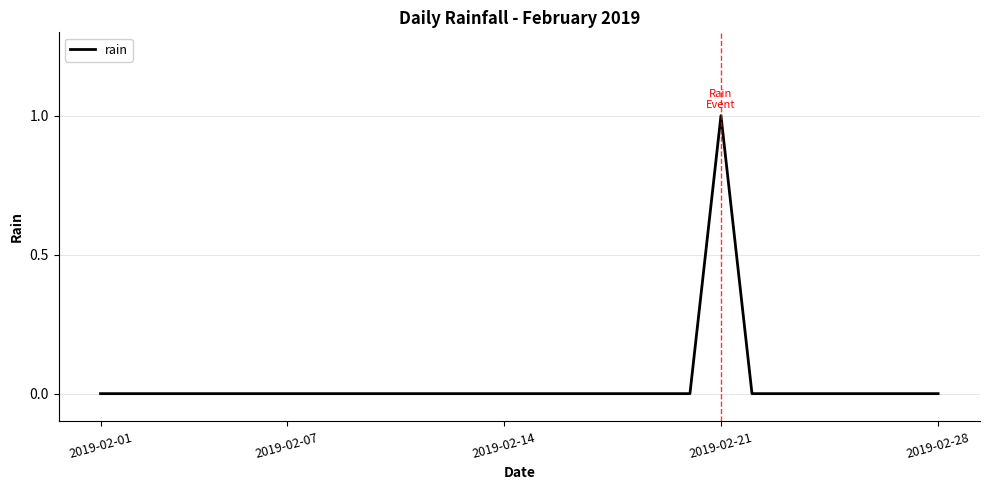

How many lines are shown in the chart?

1